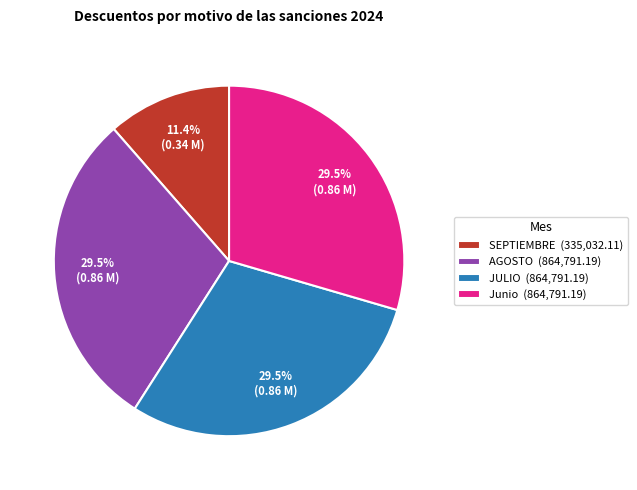

Does JULIO represent more than half of the total?

No